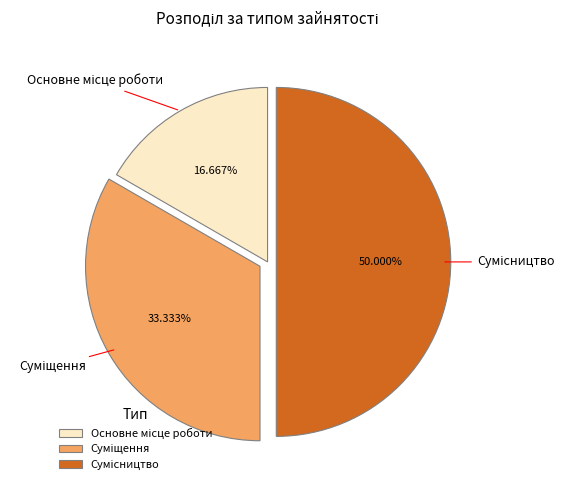

Which category has the biggest portion of the pie?

Сумісництво